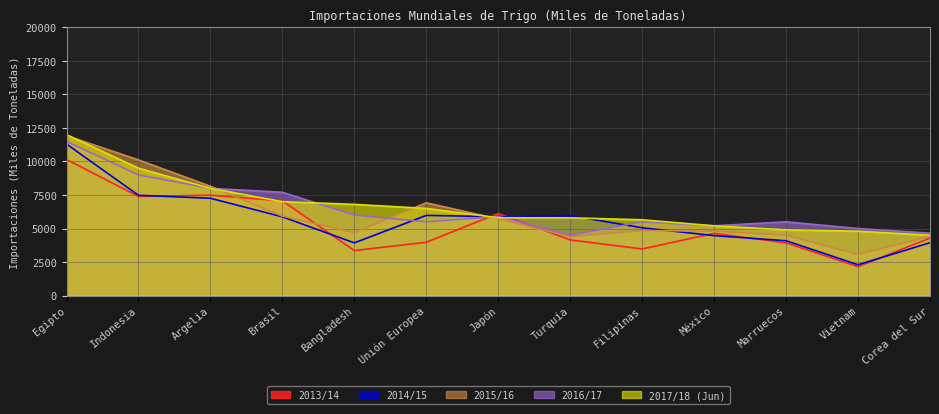

How many times do 2017/18 (Jun) and 2013/14 cross each other?

4